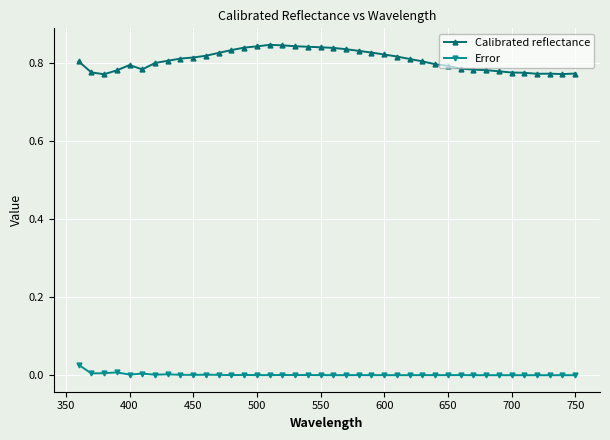

True or false: Calibrated reflectance and Error cross at least once.

False